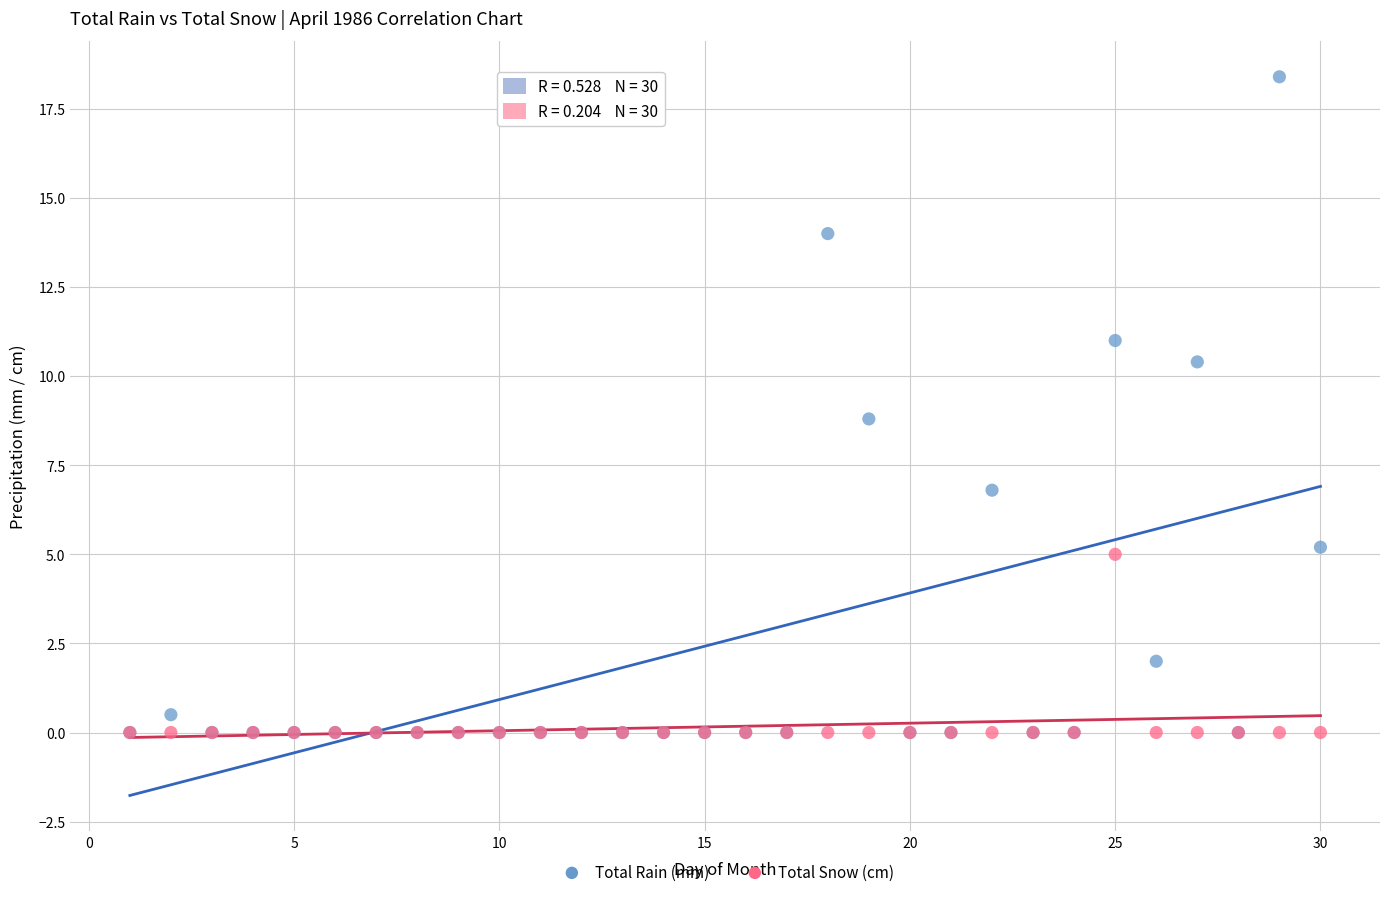

What are all the series names shown in the legend?

Total Rain (mm), Total Snow (cm)